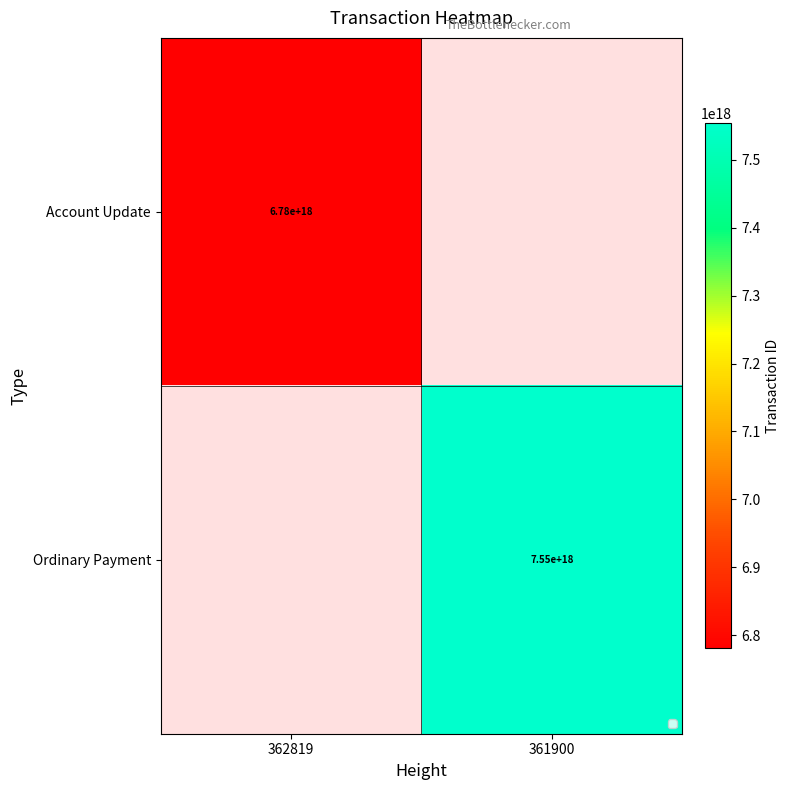

The Ordinary Payment series shows 7550000000000000000 at 361900. True or false?

True